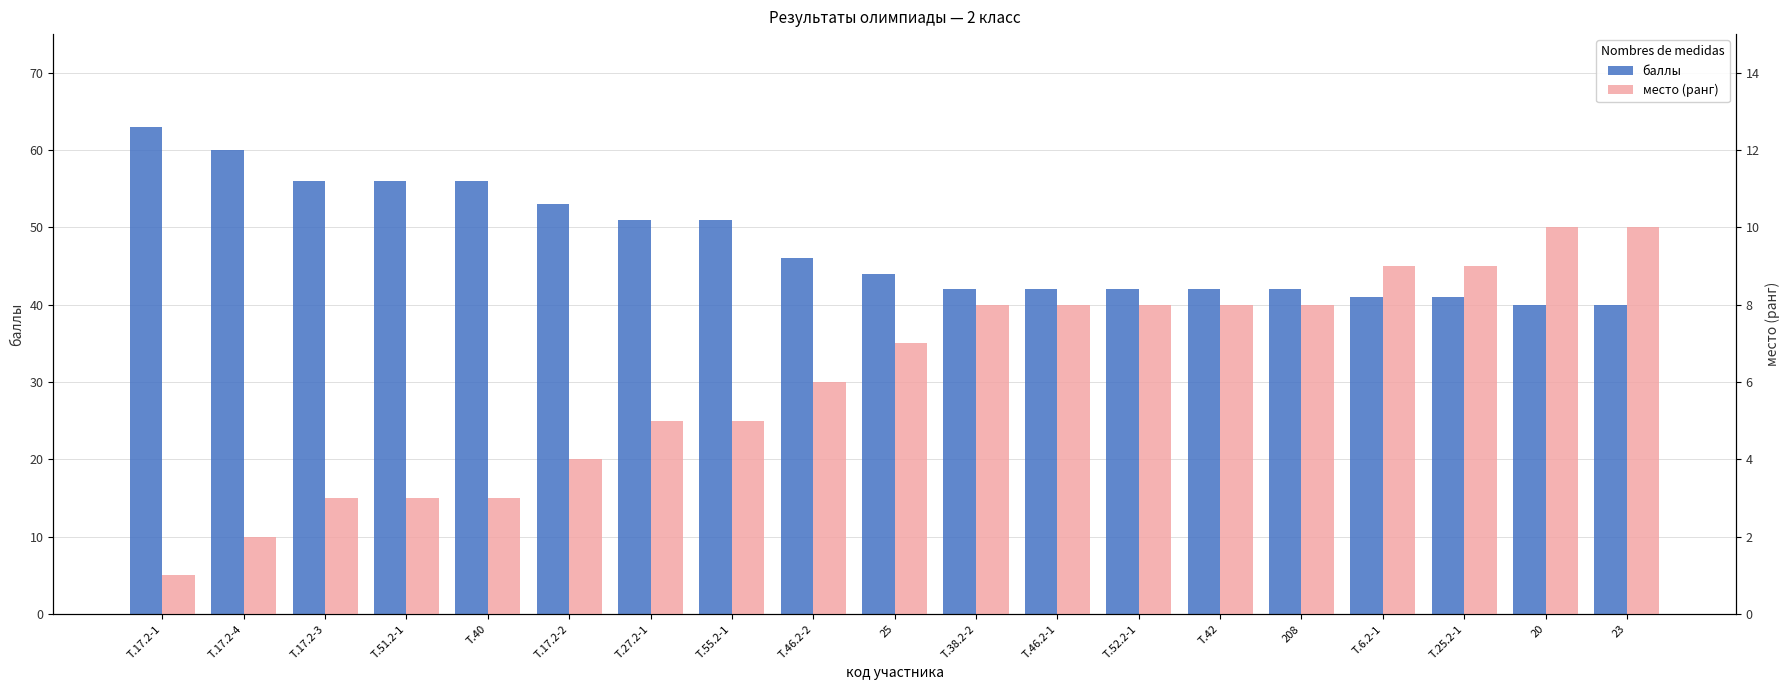

How many values in the баллы series are below 44?

9